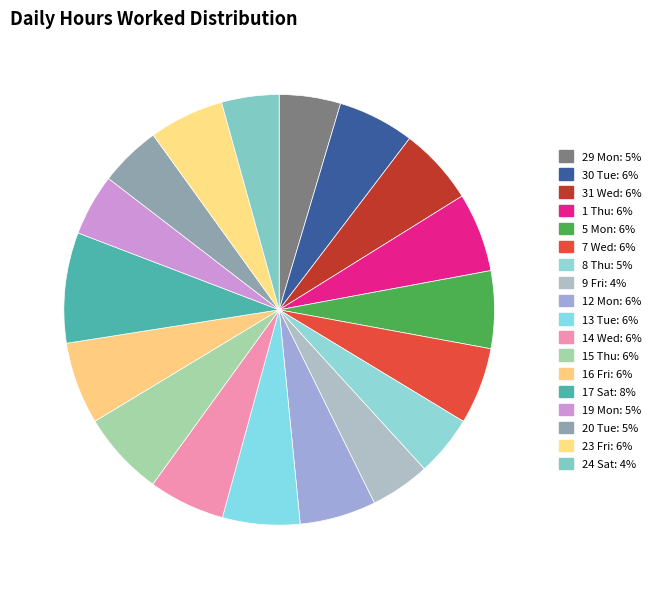

To the nearest percent, what is the combined percentage of 20 Tue and 16 Fri?

11%